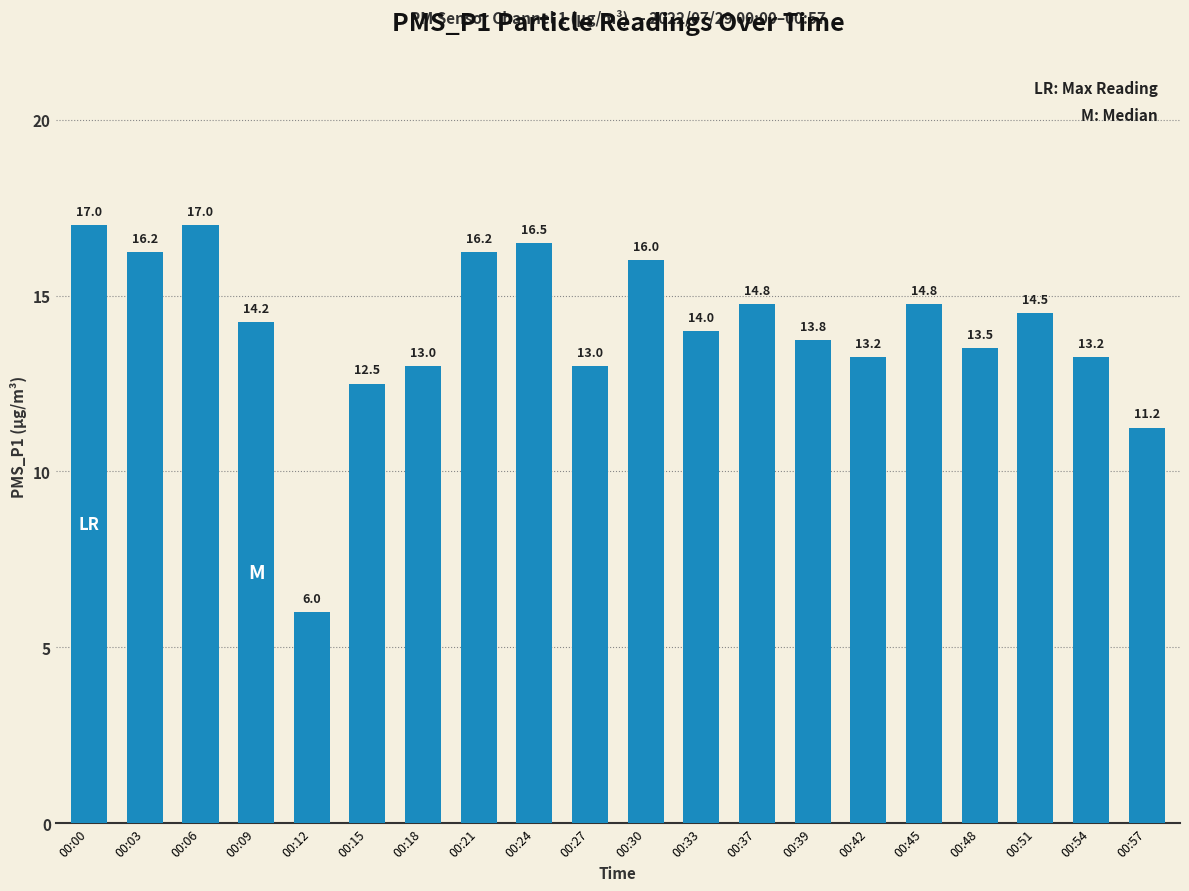

What is the difference between the values at 00:00 and 00:30?

1.0